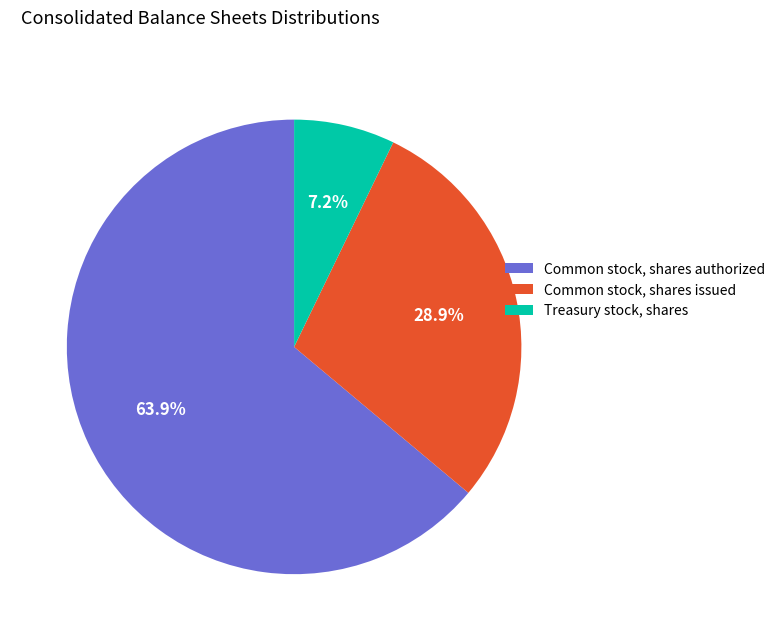

The Common stock, shares issued slice represents 36% of the pie. True or false?

False